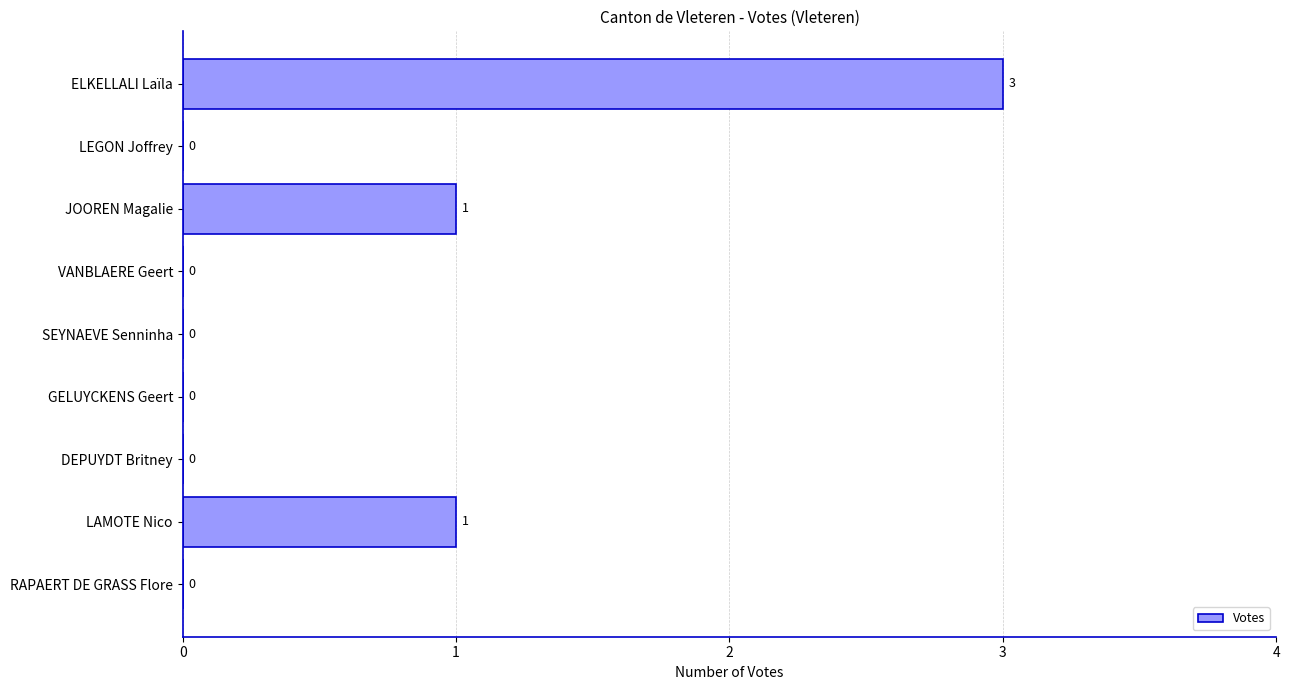

The chart shows a value of 0 at LEGON Joffrey. True or false?

True